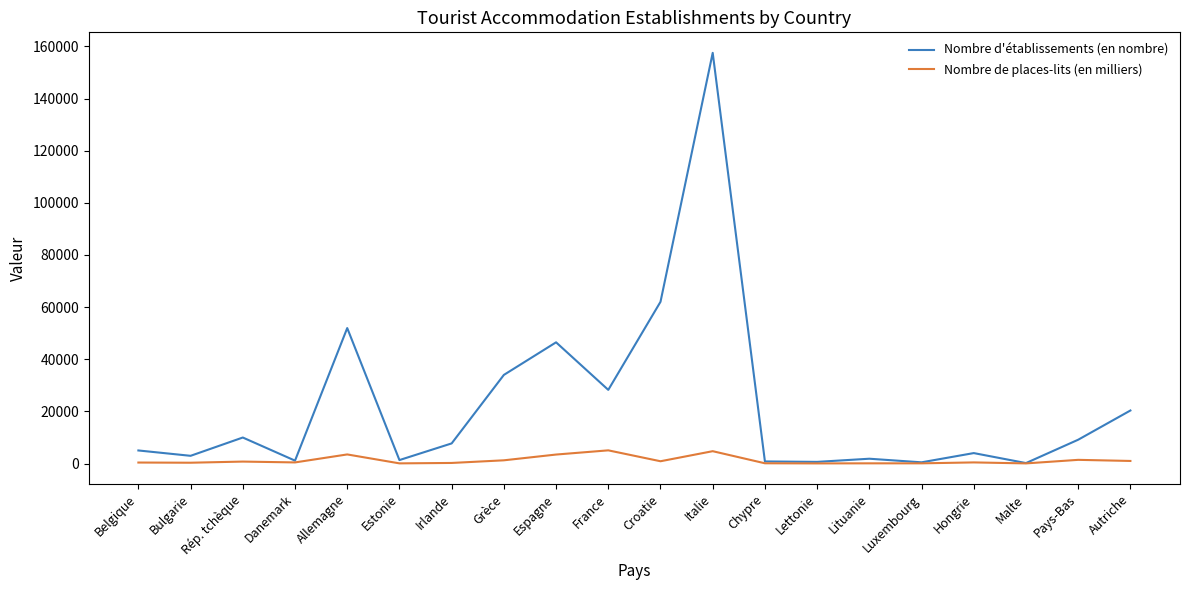

Which series has the largest total across all categories?

Nombre d'établissements (en nombre)